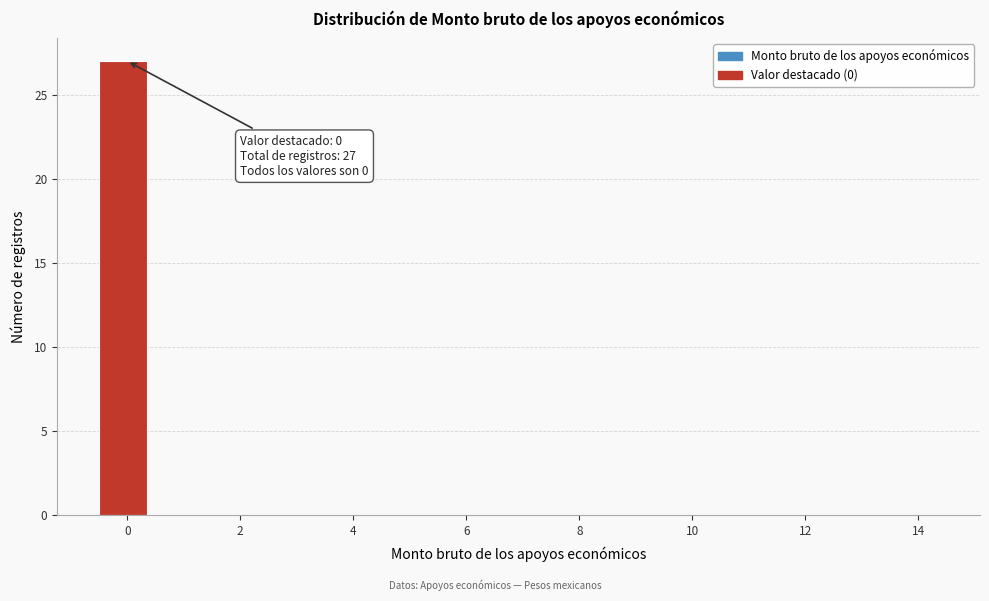

Which range on the x-axis has the tallest bar?

-0.5 to 0.5